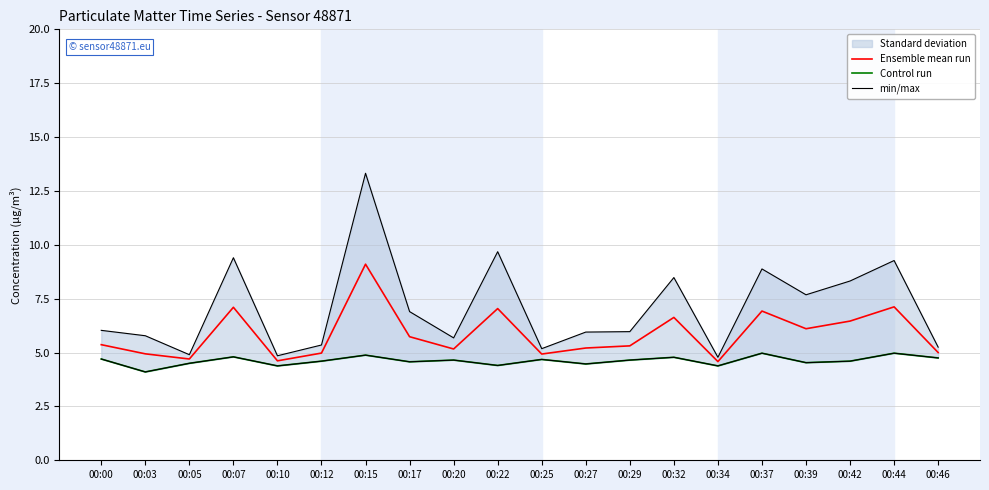

At which category does the chart reach its minimum across all series?

00:03